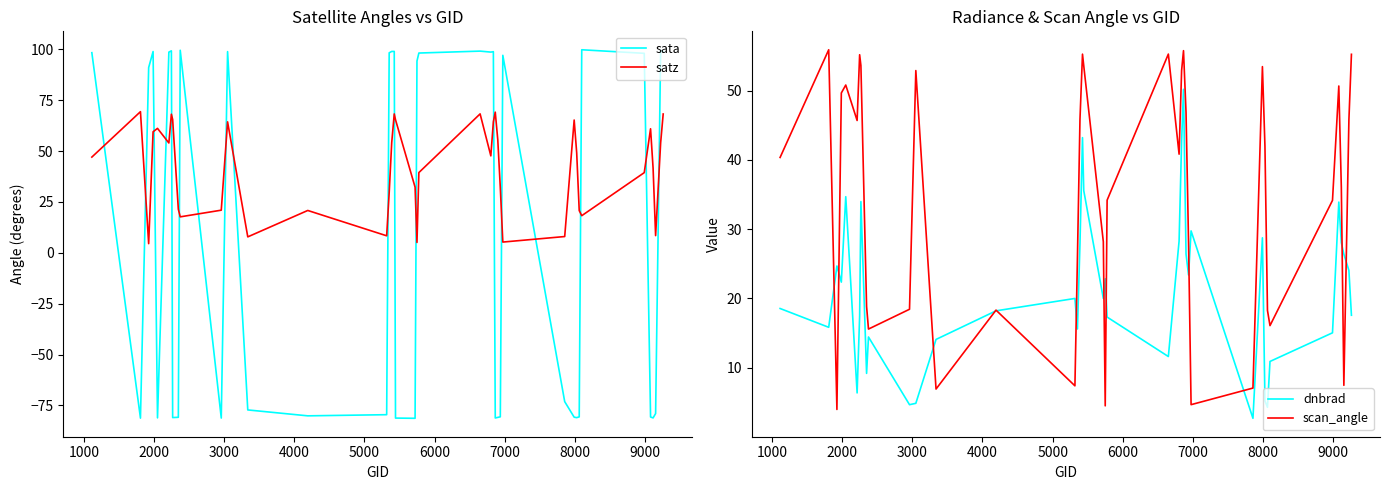

What are all the series names shown in the legend?

sata, satz, dnbrad, scan_angle